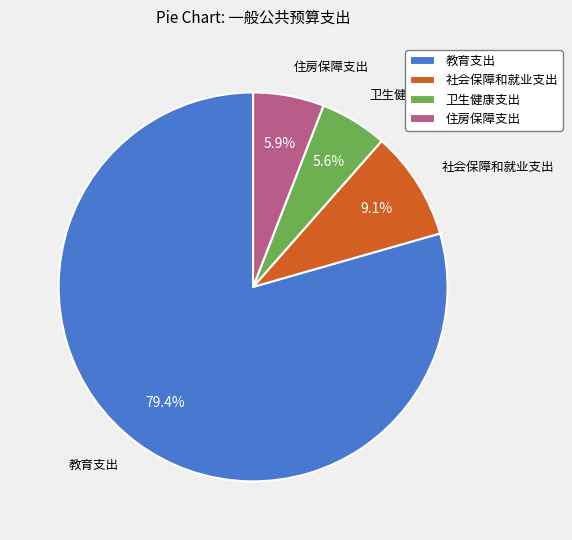

Combined, what portion of the pie is 住房保障支出 and 社会保障和就业支出?

15.0%